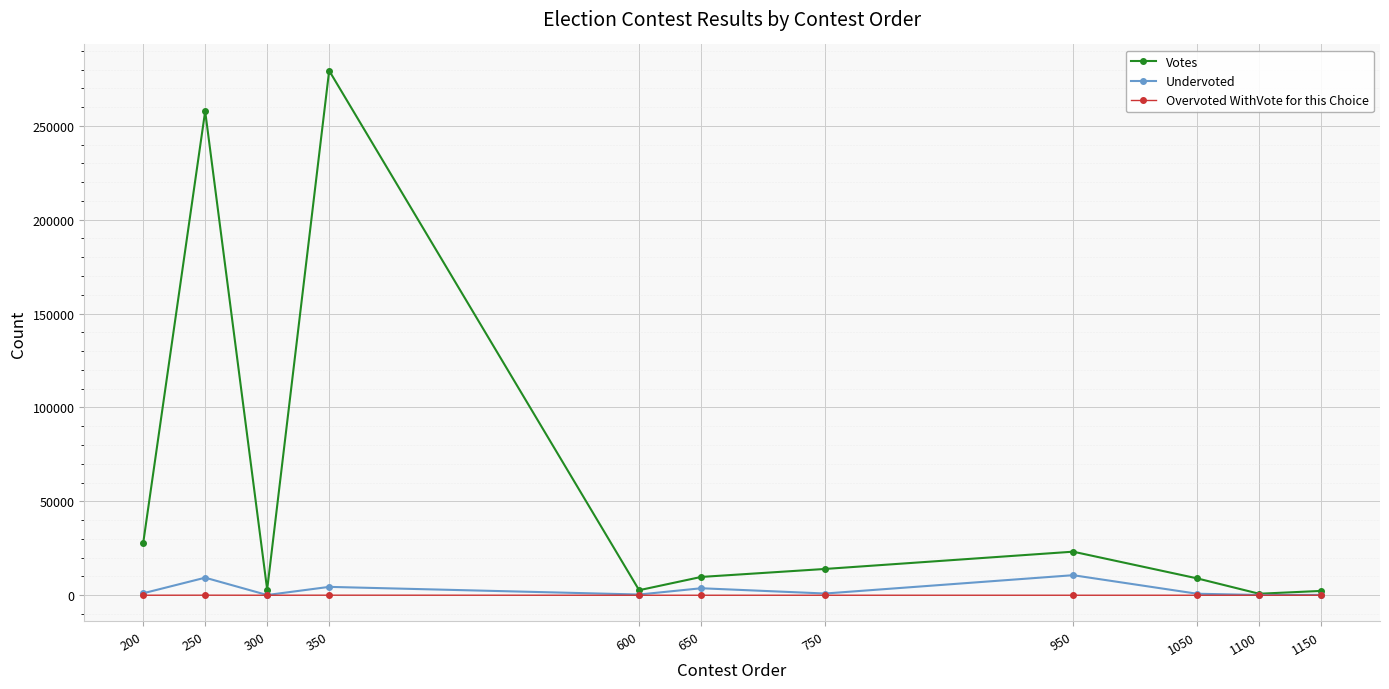

How many lines are shown in the chart?

3